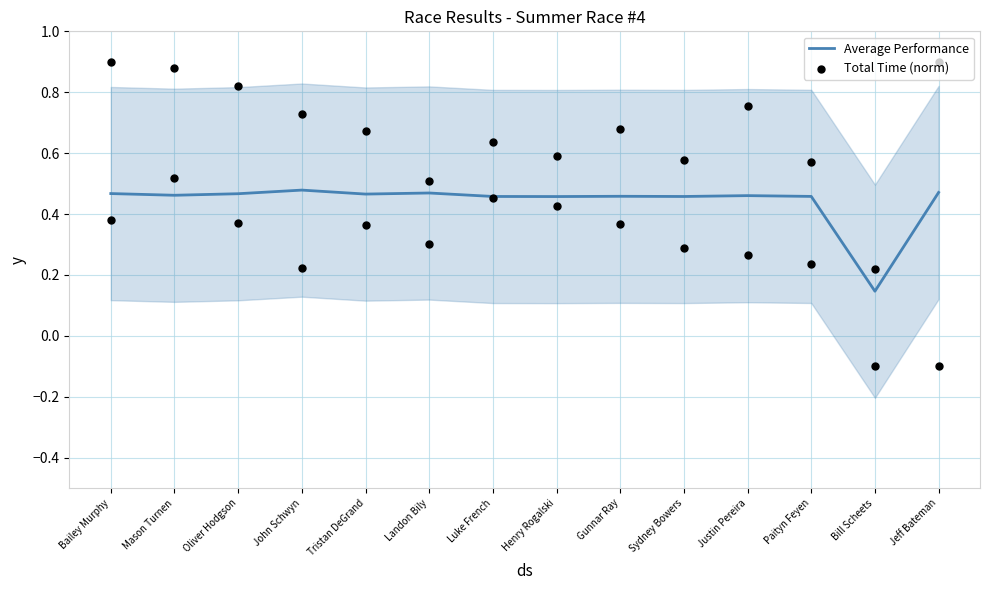

Is the value of Average Performance at Tristan DeGrand greater than the value of Total Time (norm) at Gunnar Ray?

No